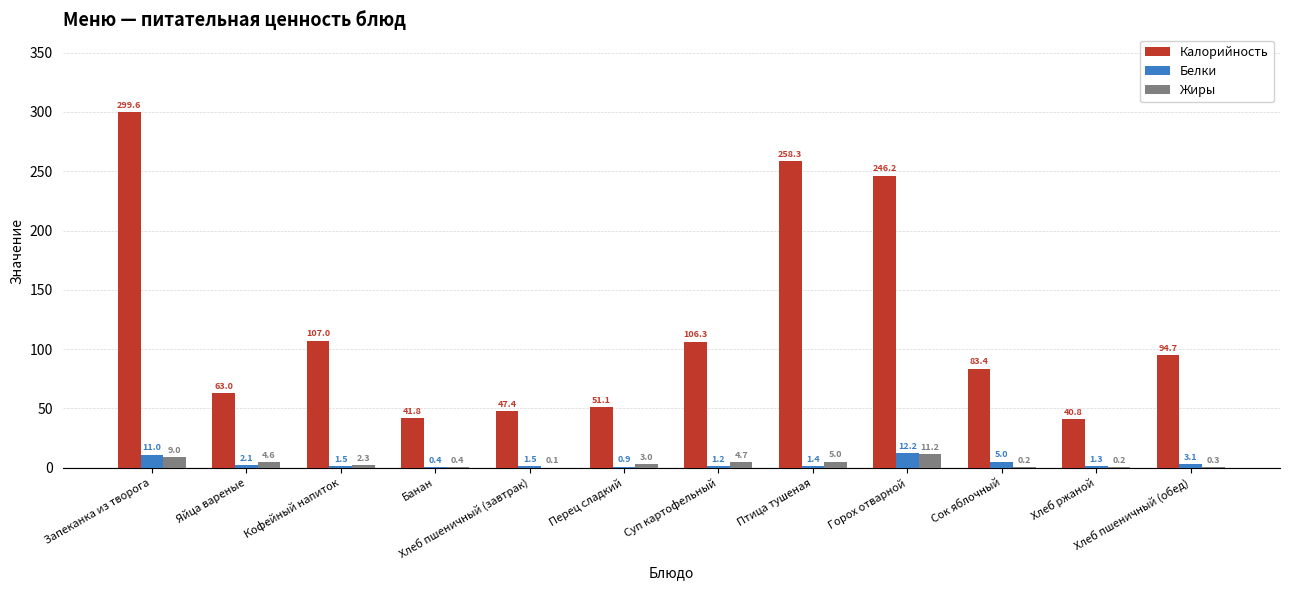

How many data points in Белки are above 1?

10